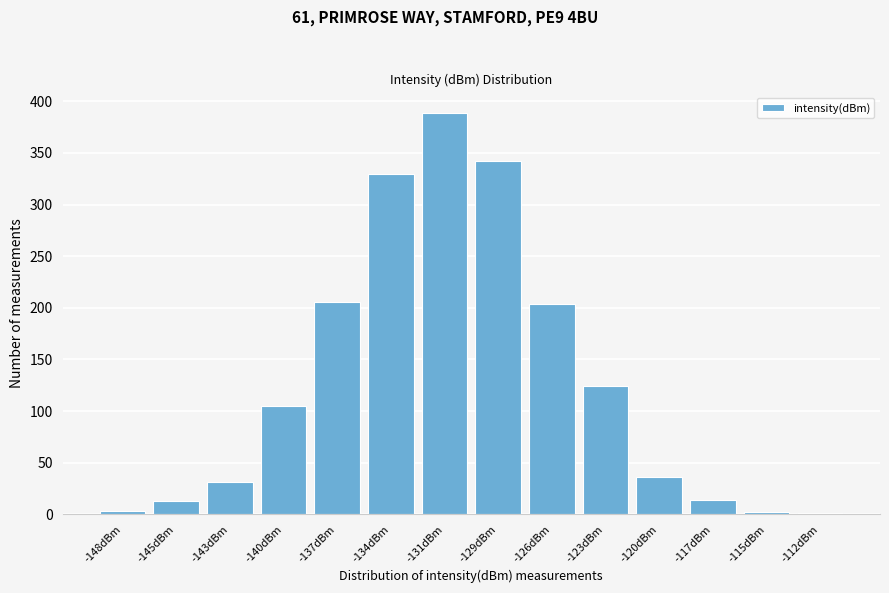

What is the sum of all values?

1800